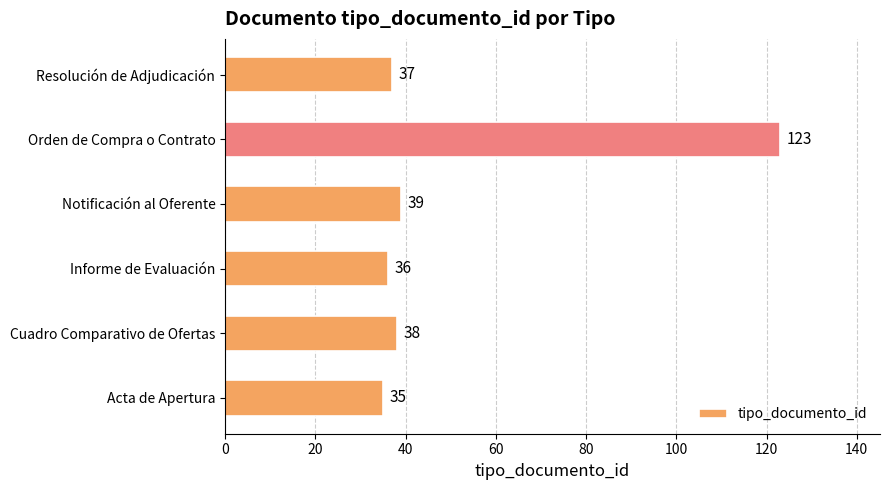

Which has a higher value, Informe de Evaluación or Orden de Compra o Contrato?

Orden de Compra o Contrato